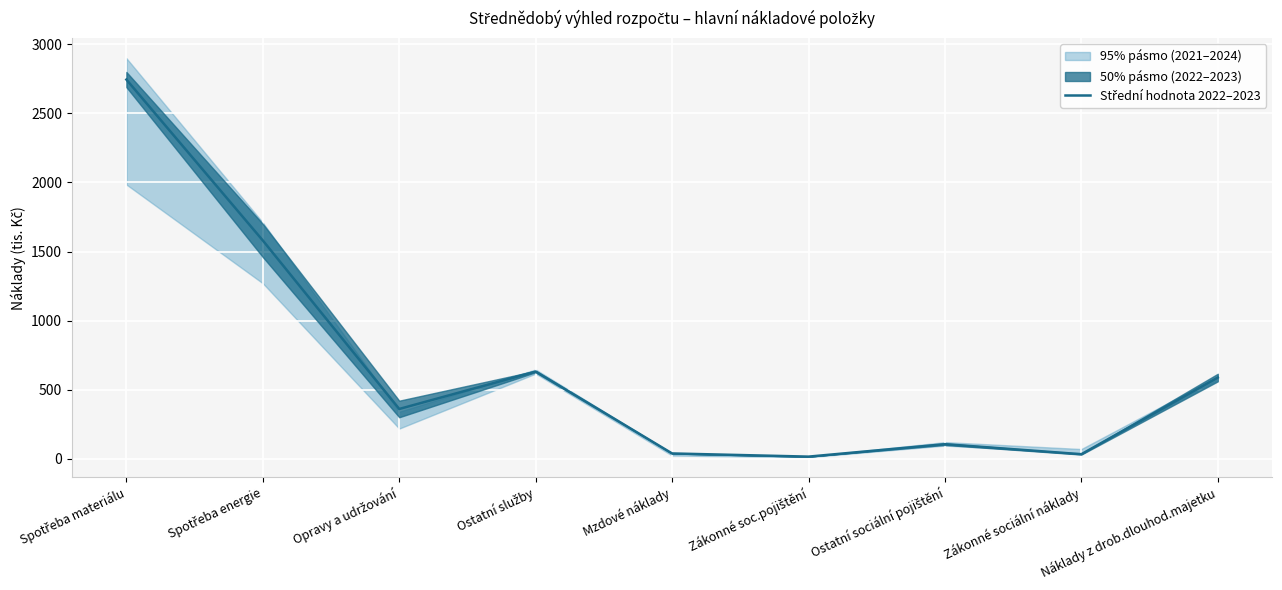

What is the change in value from Mzdové náklady to Ostatní sociální pojištění?

+67.0